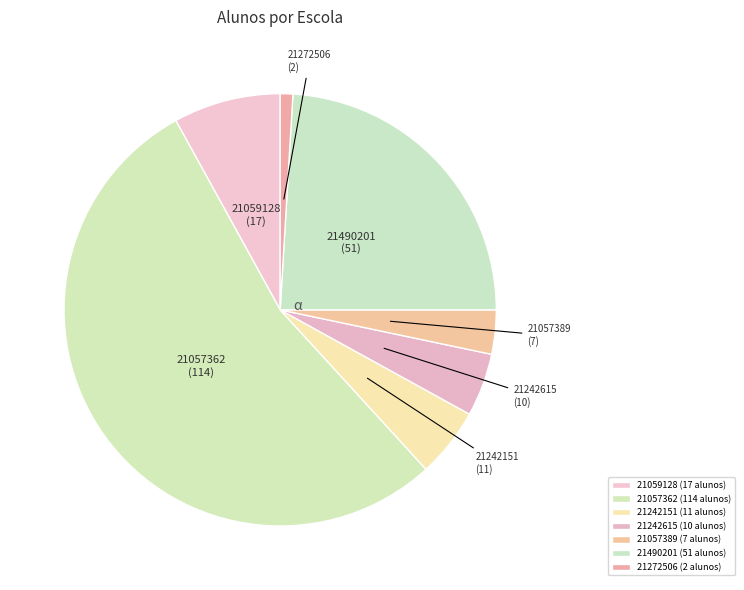

True or false: 21242615 accounts for 5% of the total.

True